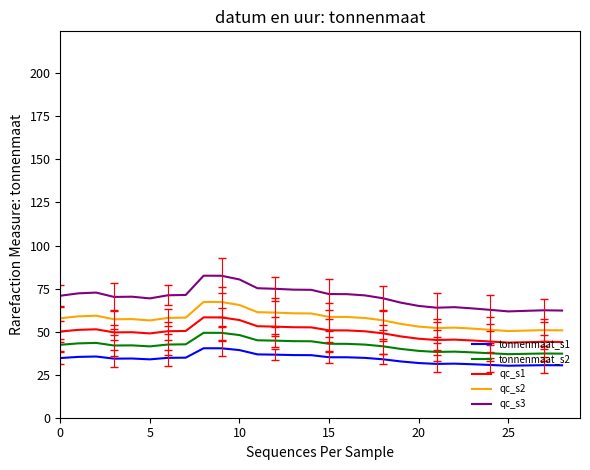

Which series has the largest range (max minus min)?

qc_s3